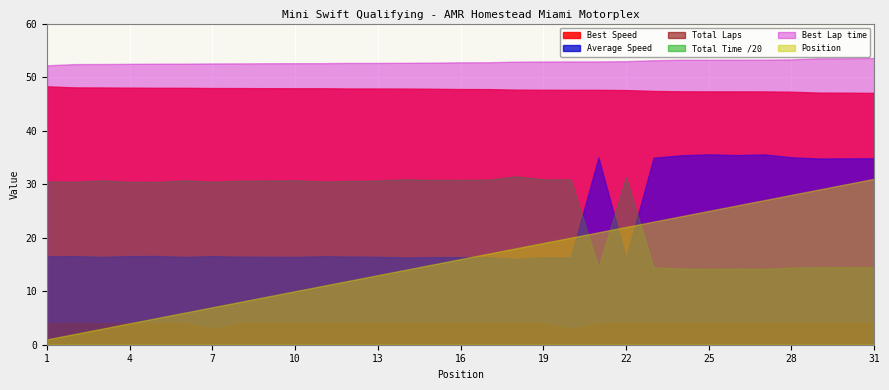

What is the value of the Average Speed point at the 23rd from the left?

34.9